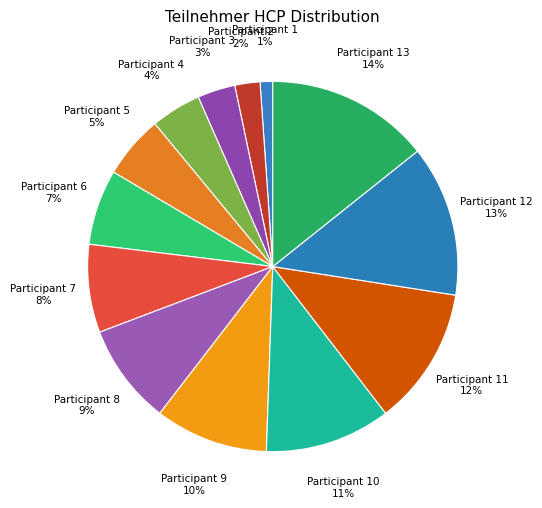

Which has a higher value, Participant 7 or Participant 13?

Participant 13